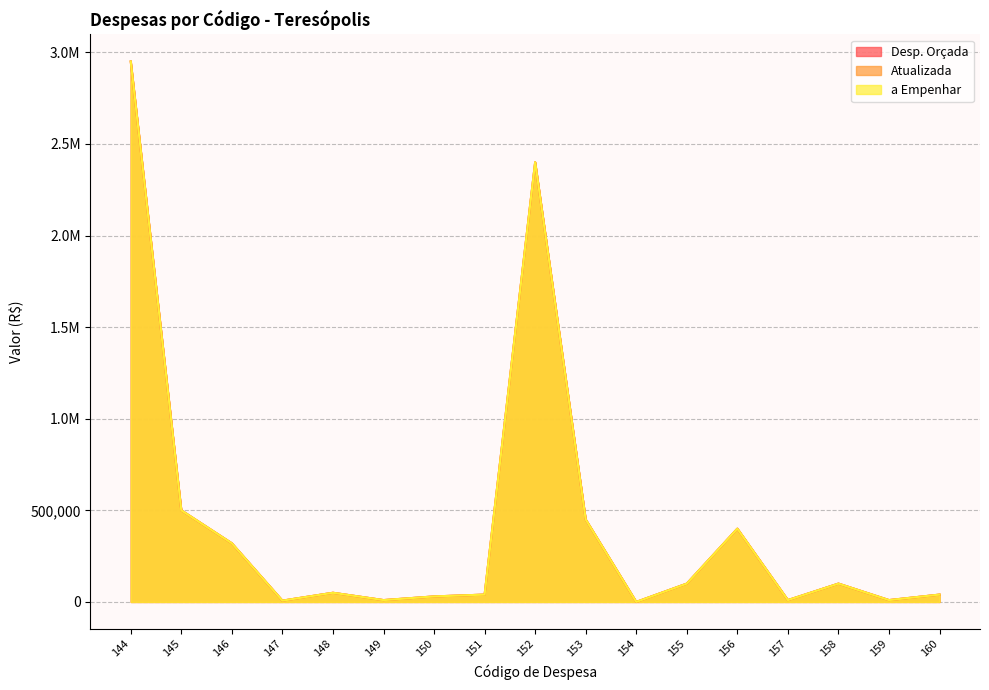

Which series changed the most between 148 and 152?

Desp. Orçada